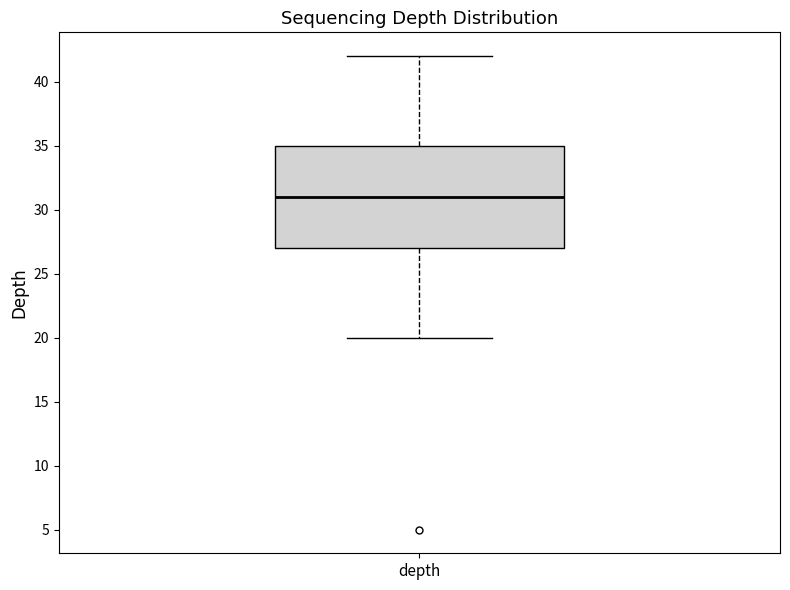

Where is the upper edge of the box for depth on the y-axis? The values are not printed on the chart, so give them approximately, as read against the axis.

35